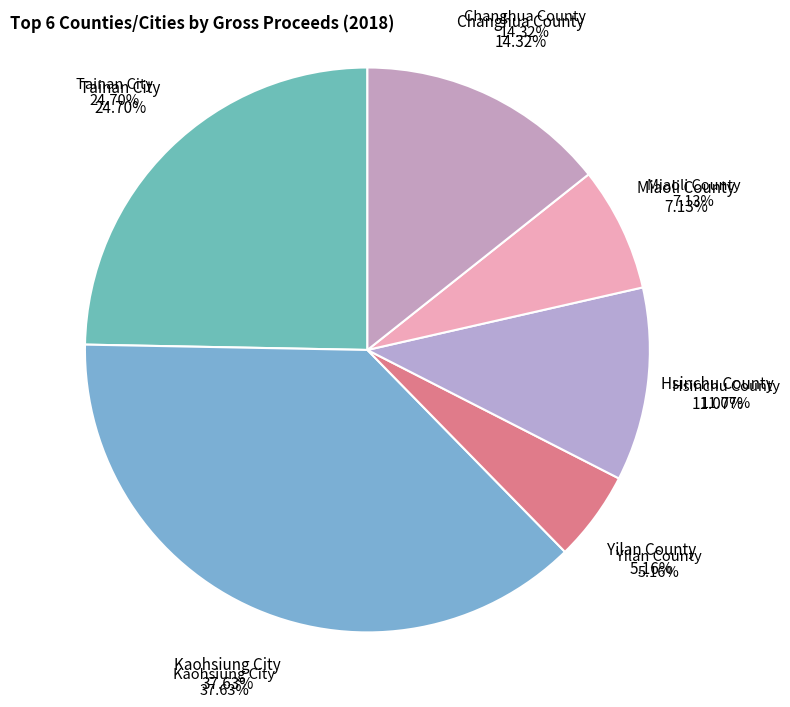

The Kaohsiung City slice represents 28% of the pie. True or false?

False